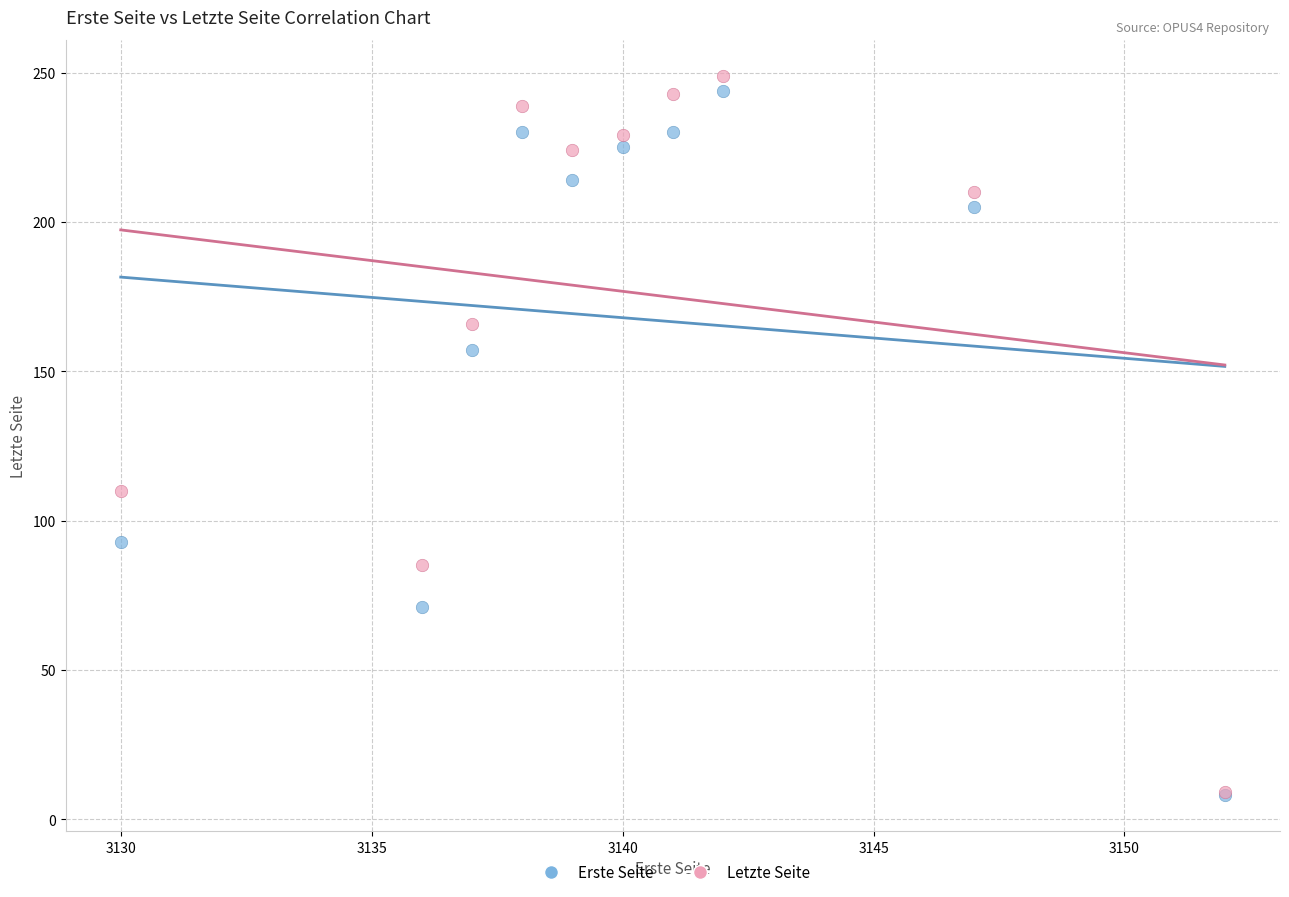

In the Erste Seite series, what Y value is closest to 126?

157